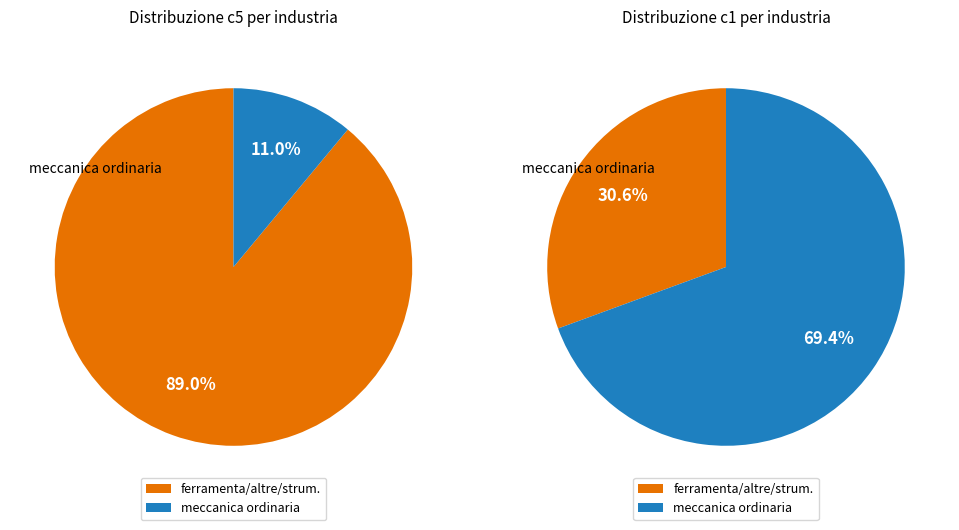

Is it true that meccanica ordinaria is 50% of the pie?

False